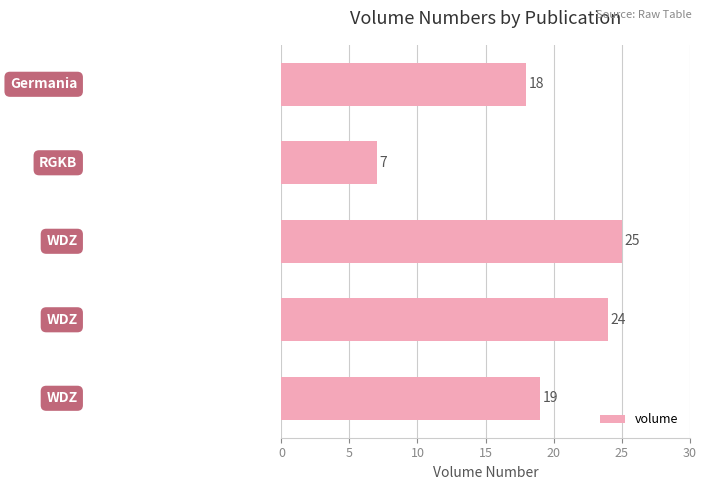

What is the sum of all values?

93